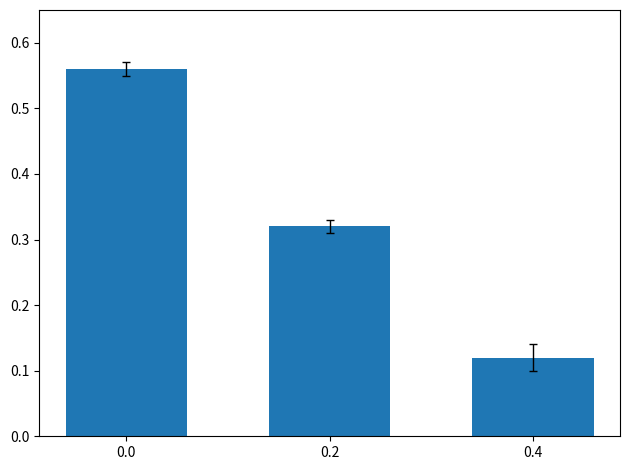

At which category does the chart reach its minimum across all series?

0.4